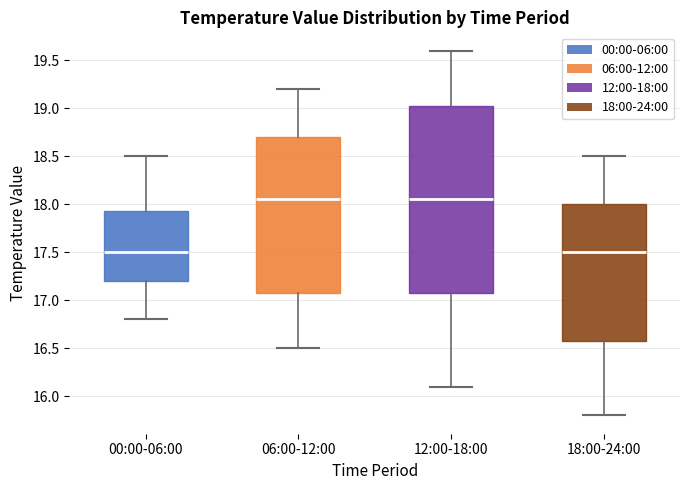

Where is the upper edge of the box for 06:00-12:00 on the y-axis? The values are not printed on the chart, so give them approximately, as read against the axis.

18.70